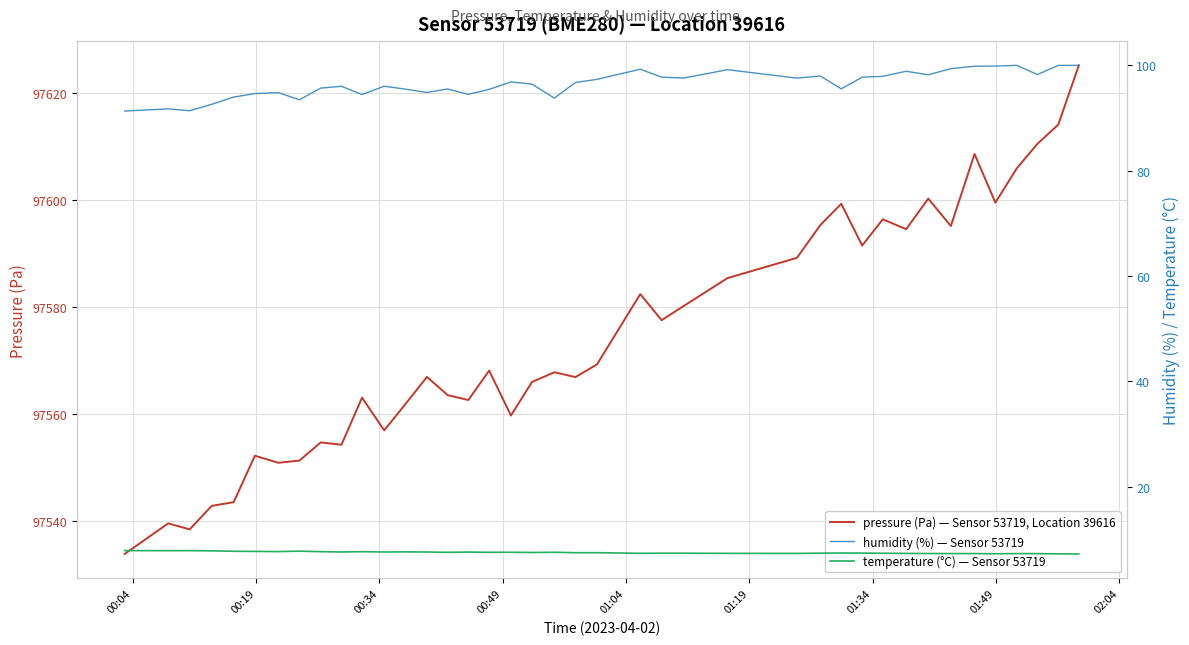

What is the minimum value for pressure (Pa) — Sensor 53719, Location 39616?

97533.8